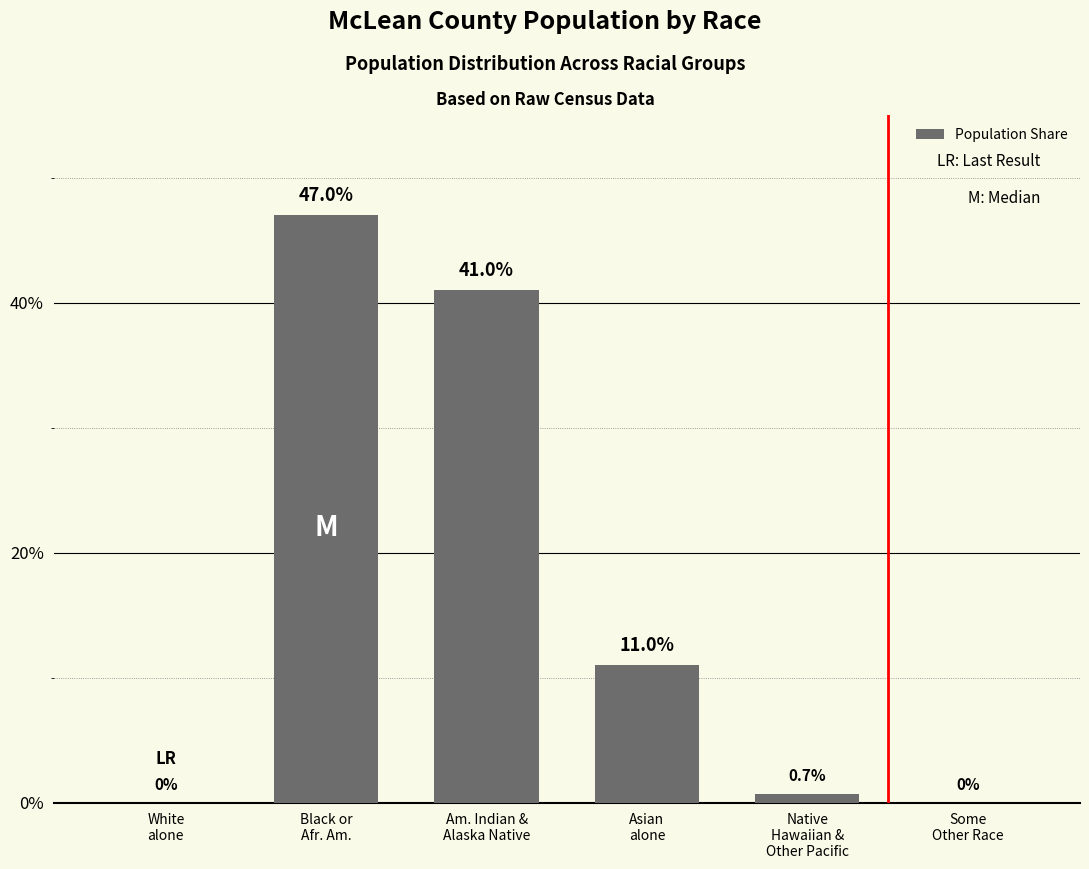

At which label does the data first exceed 11?

Black or
Afr. Am.